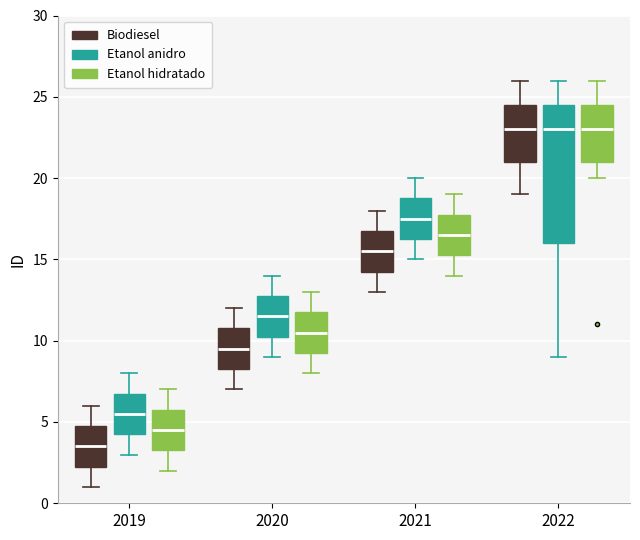

Comparing the boxes themselves (not the whiskers), which one is the tallest?

2022 (Etanol anidro)